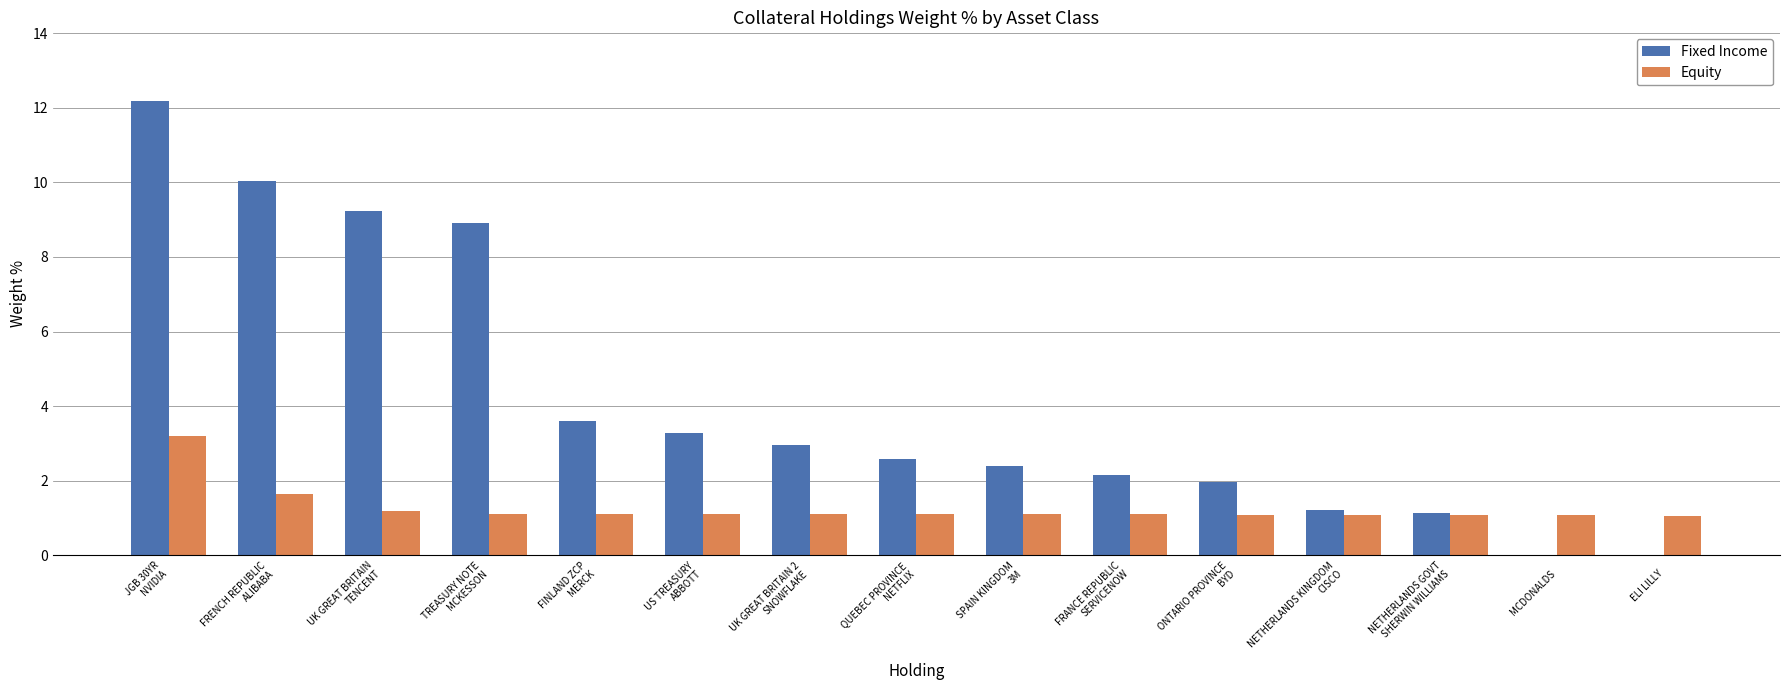

Which series has the largest total across all categories?

Fixed Income